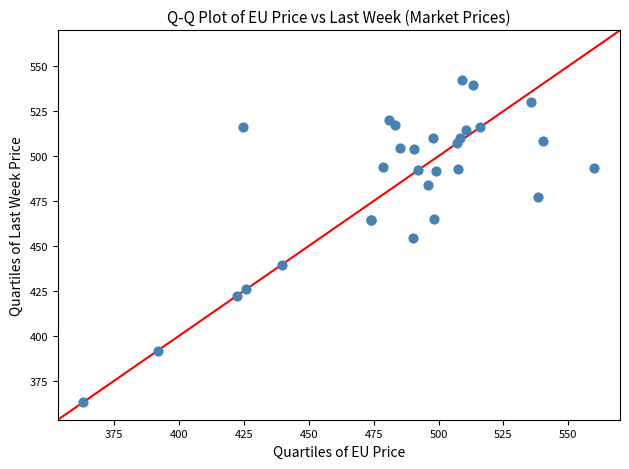

What Y value in the scatter plot is closest to 452?

454.2